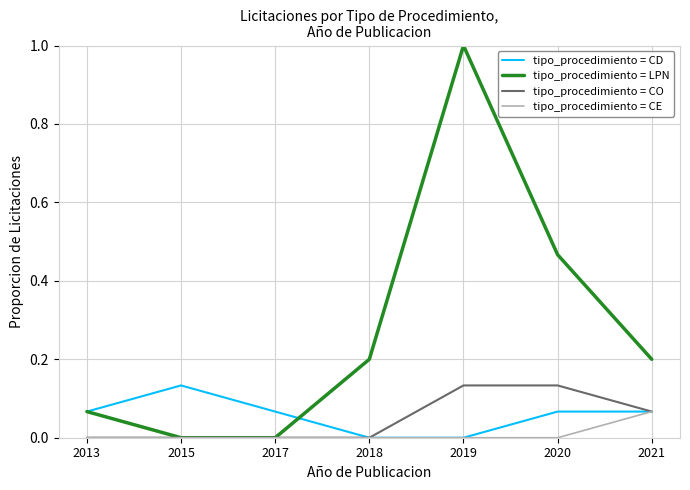

The tipo_procedimiento = CO series shows 0.0 at 2015. True or false?

True